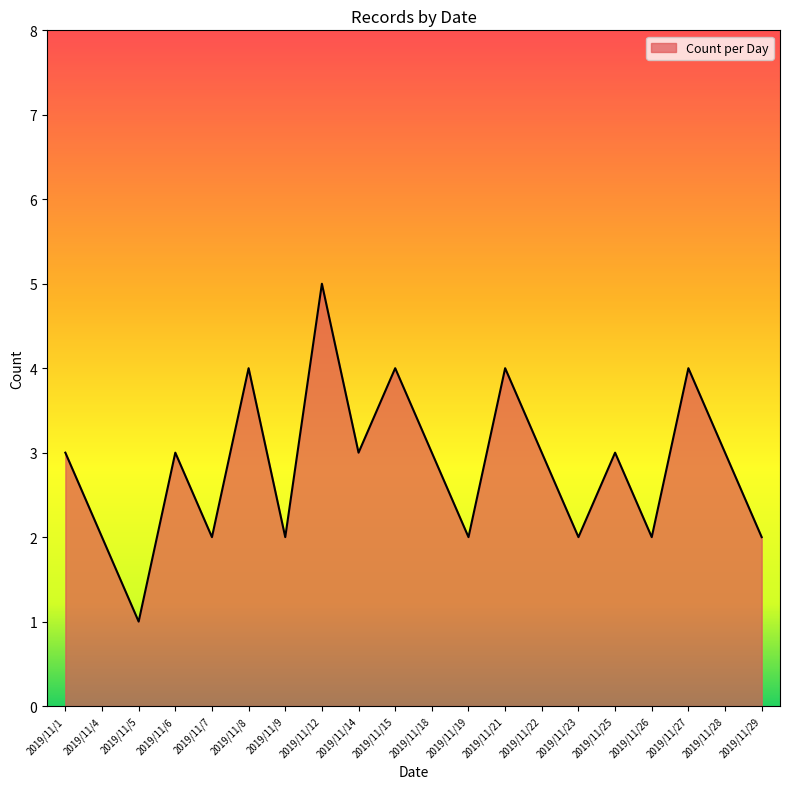

Reading left to right, transcribe all the data shown in this chart.

3	2	1	3	2	4	2	5	3	4	3	2	4	3	2	3	2	4	3	2